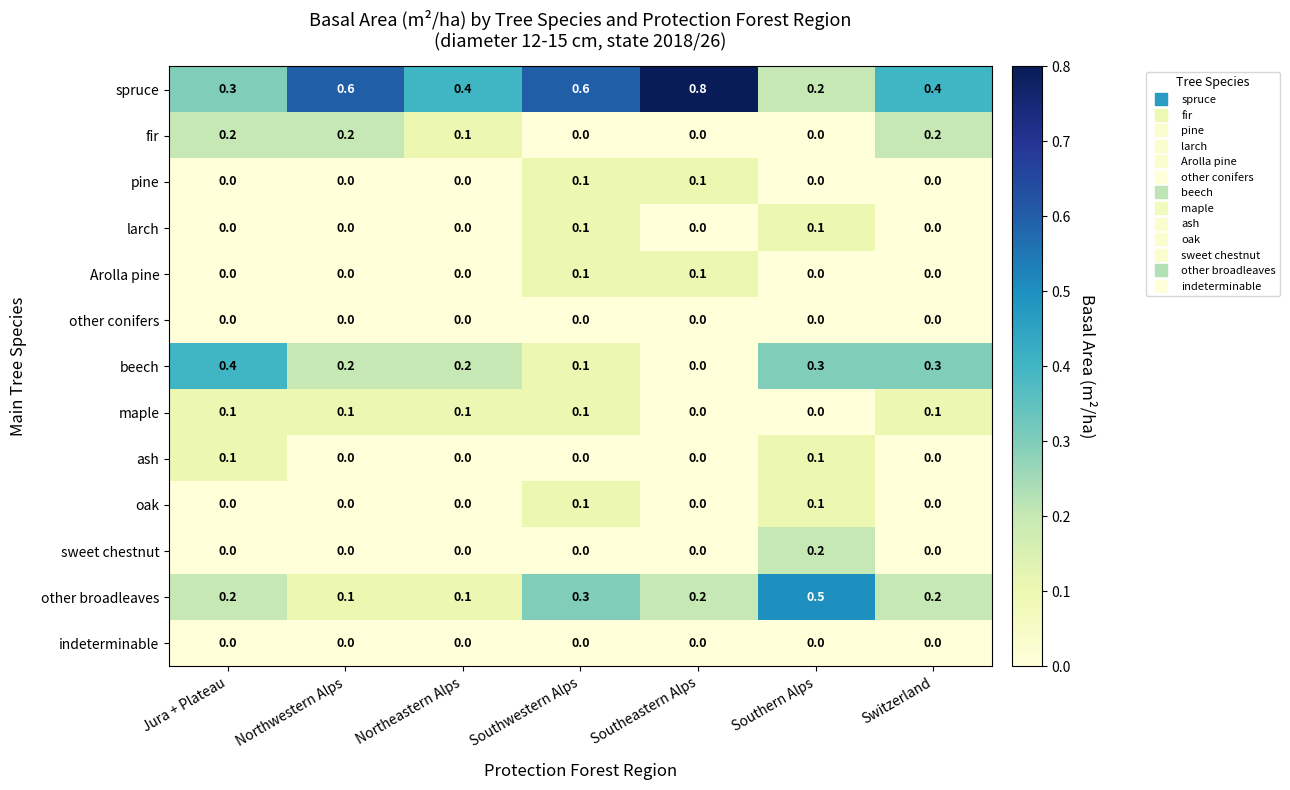

The value of other conifers at Southeastern Alps is 0.0. True or false?

True